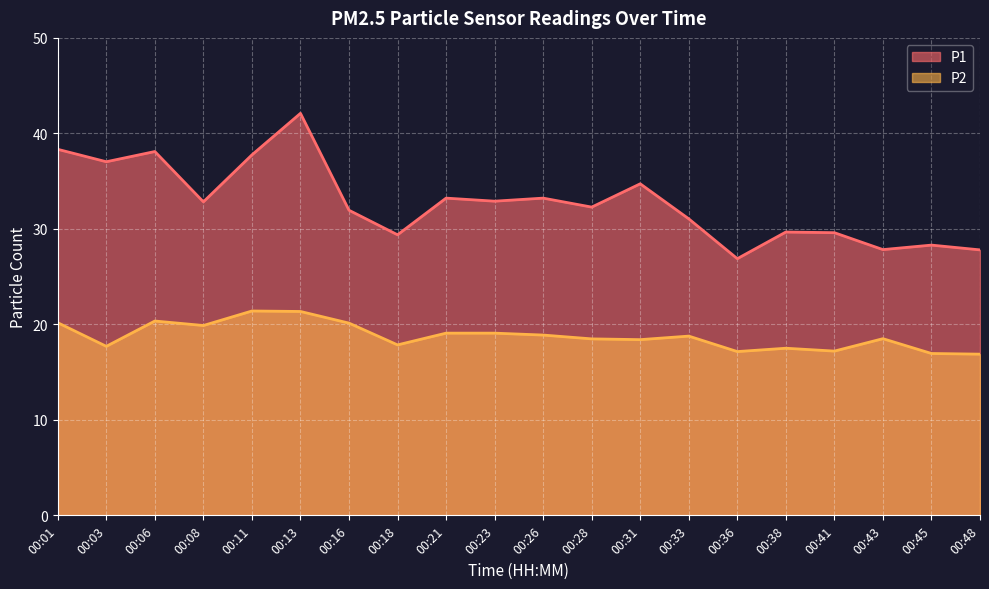

At which label does P1 reach its minimum?

00:36